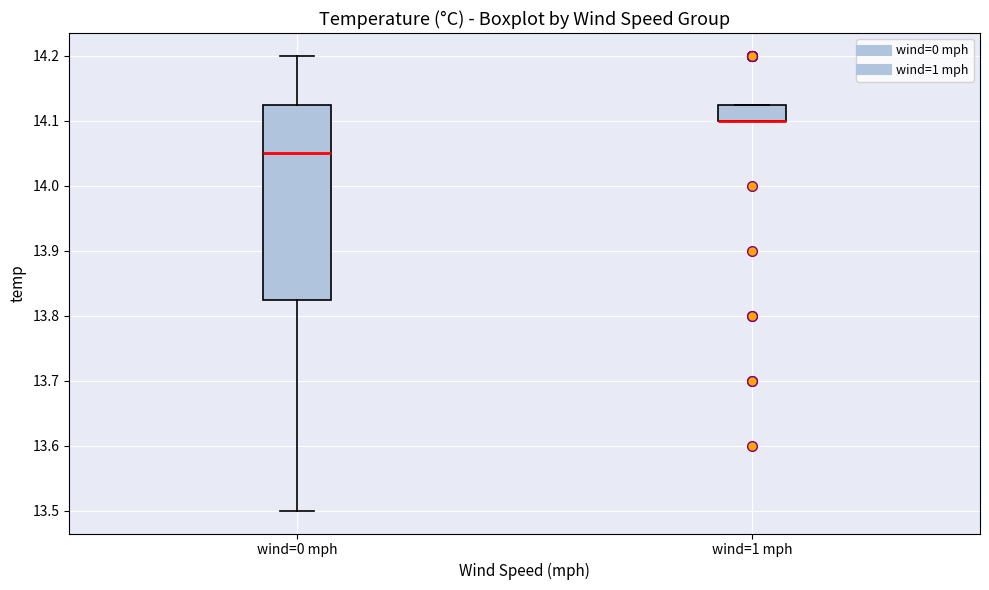

Comparing the boxes themselves (not the whiskers), which one is the tallest?

wind=0 mph